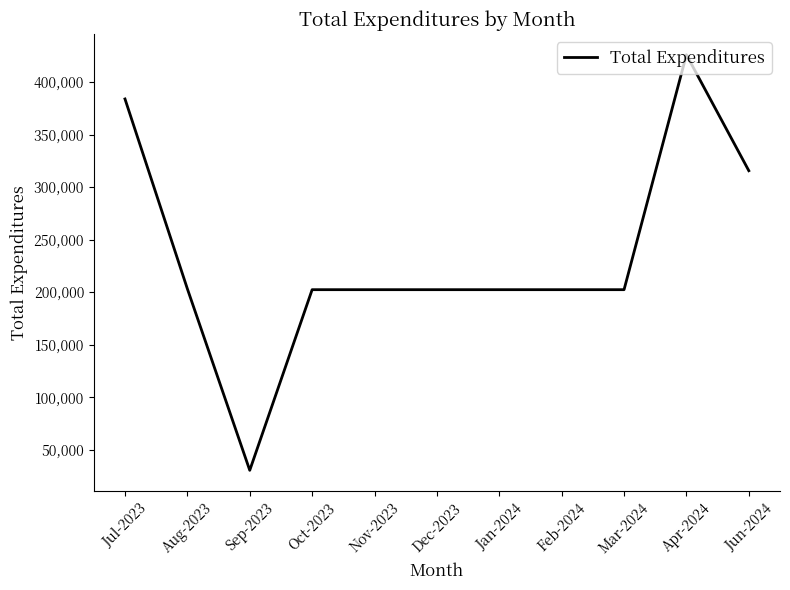

What value does the data have at Aug-2023, to the nearest 100?

203300